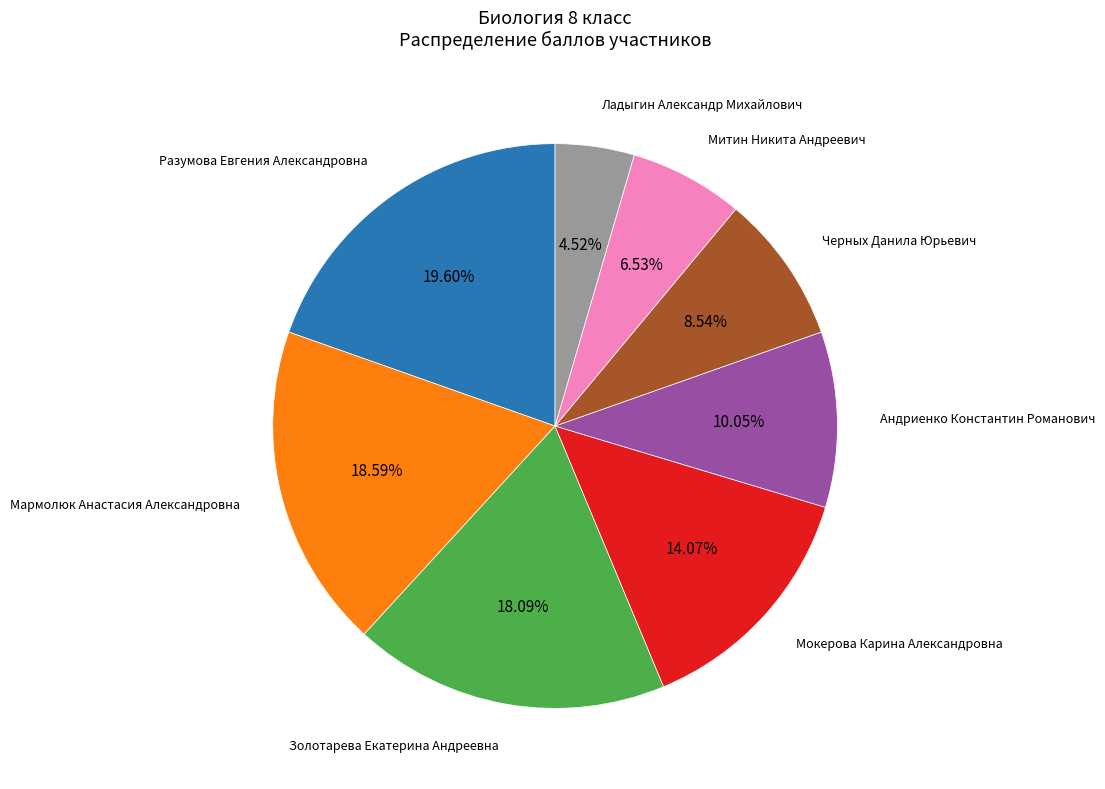

Does any single category account for the majority?

No